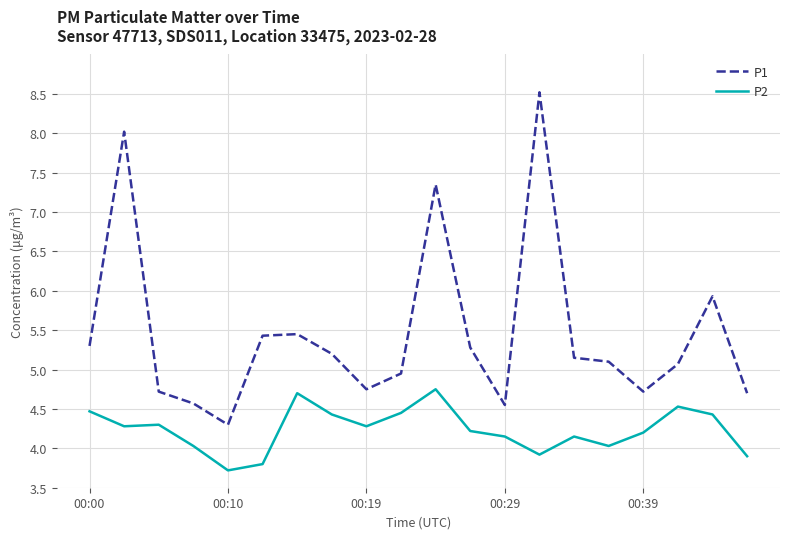

What is the sum of all P2 values?

84.7